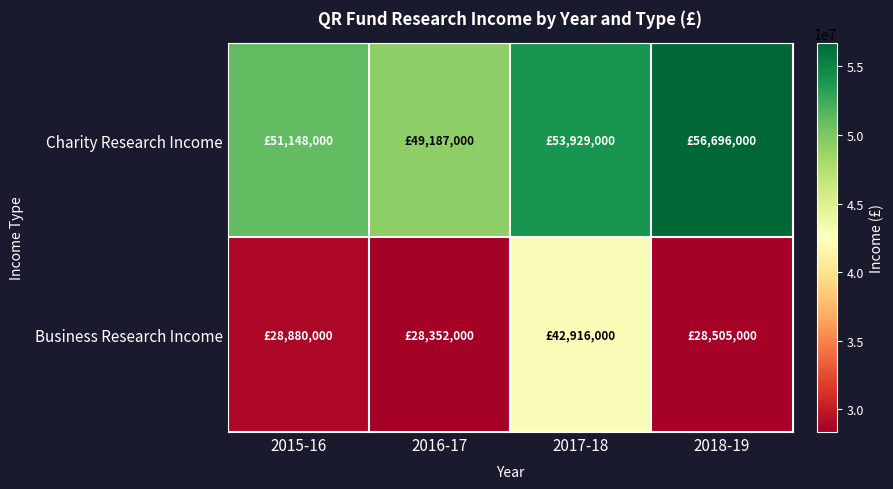

Rank the series at 2018-19 from lowest to highest value.

Business Research Income, Charity Research Income